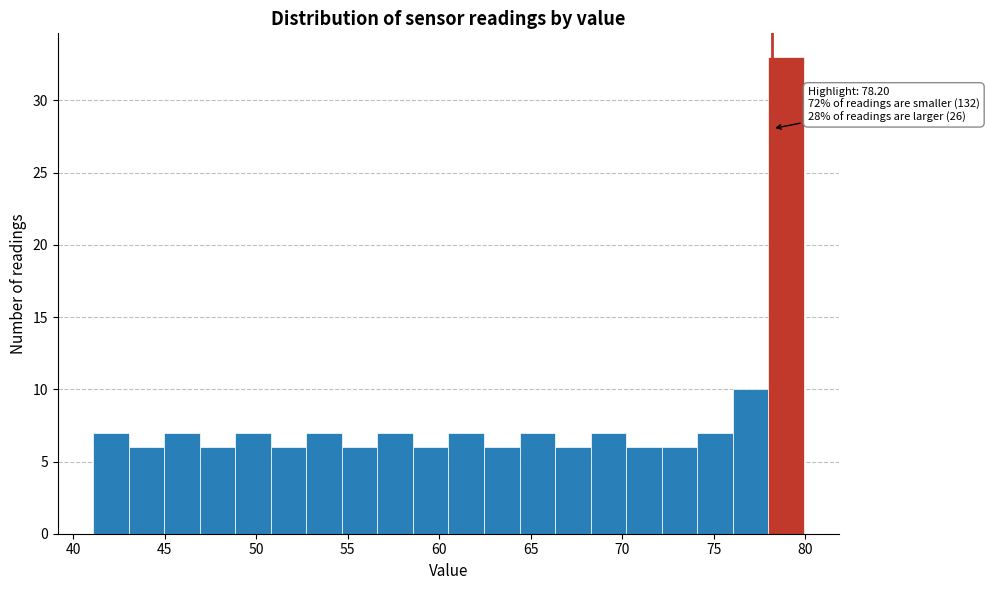

Read against the x-axis, roughly where is the centre of the tallest bar?

79.0